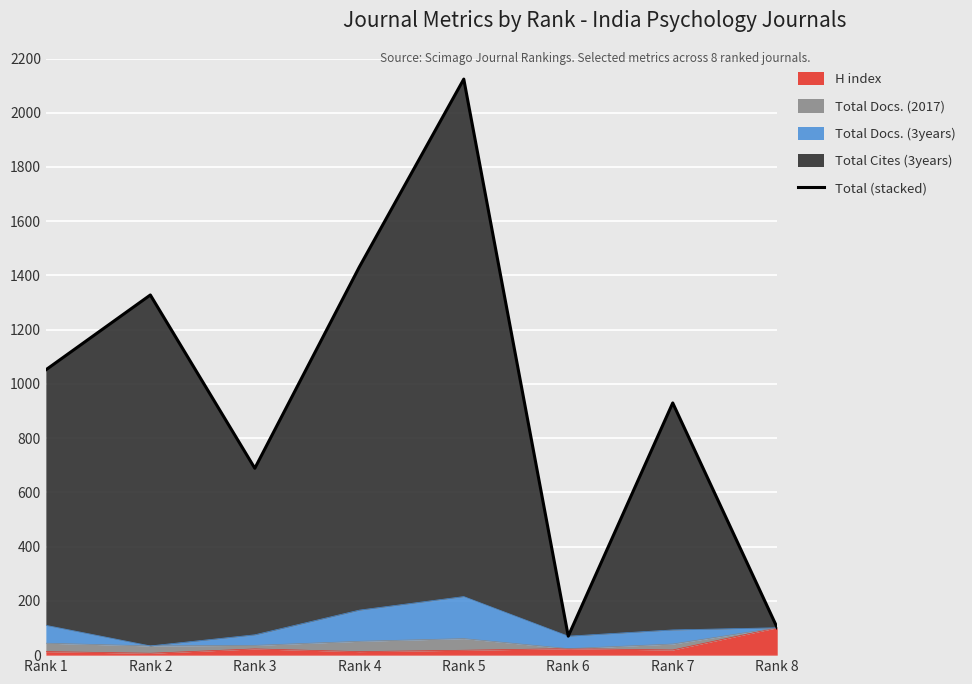

What is the value of the 6th point from the left?

70